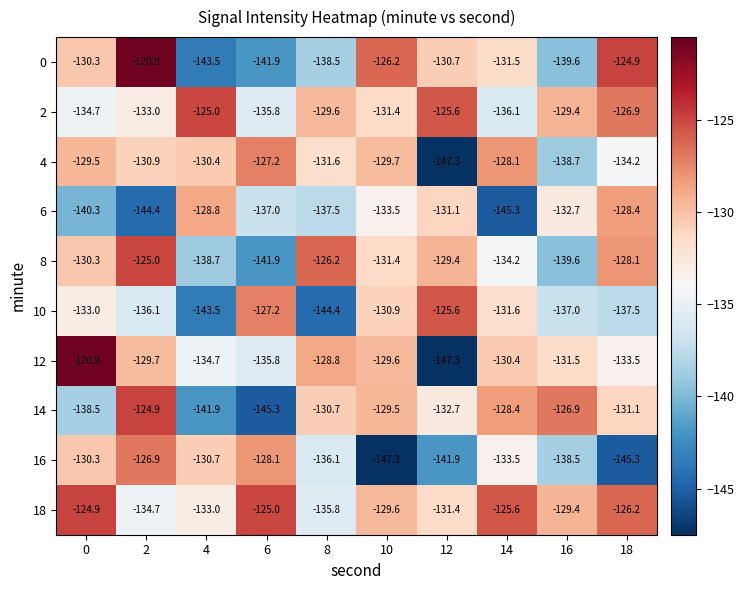

Count the number of categories in the chart.

10